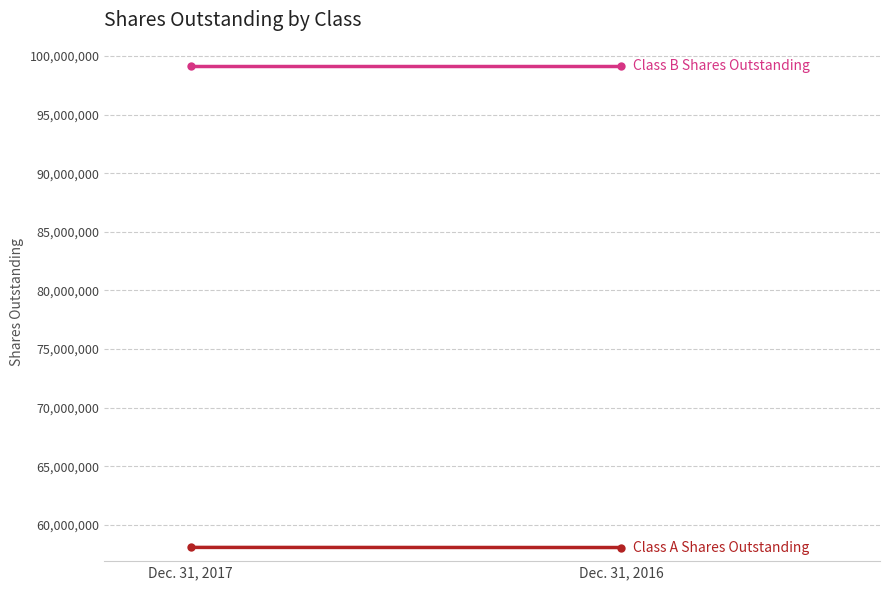

Which series changed the most between Dec. 31, 2017 and Dec. 31, 2016?

Class A Shares Outstanding